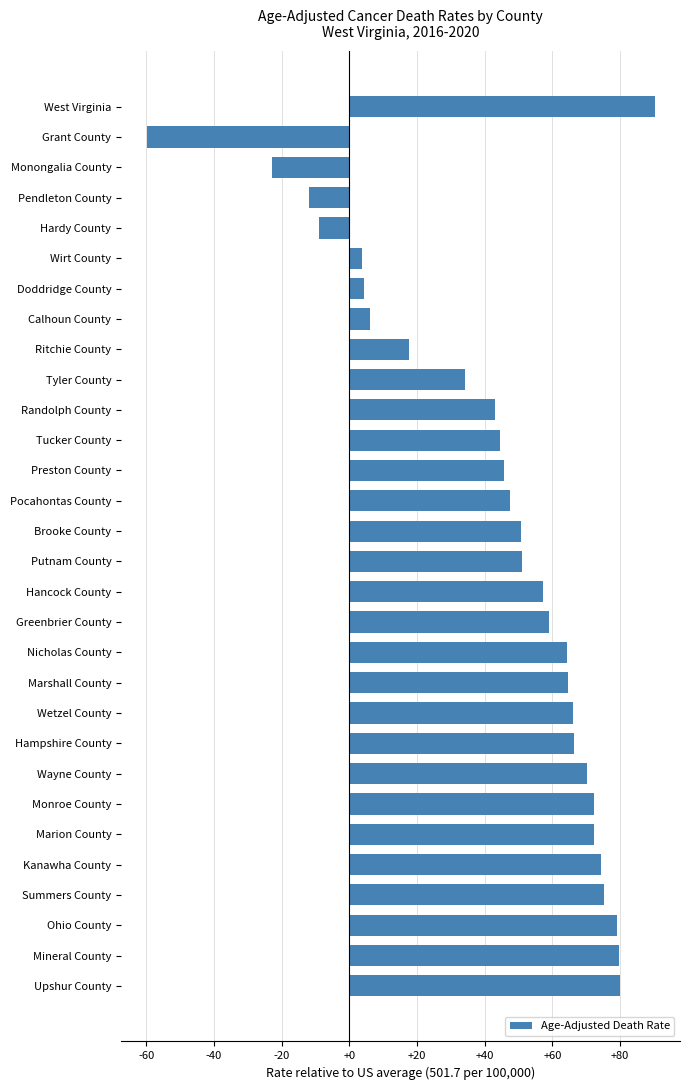

What is the change in value from Ritchie County to Greenbrier County?

+41.3